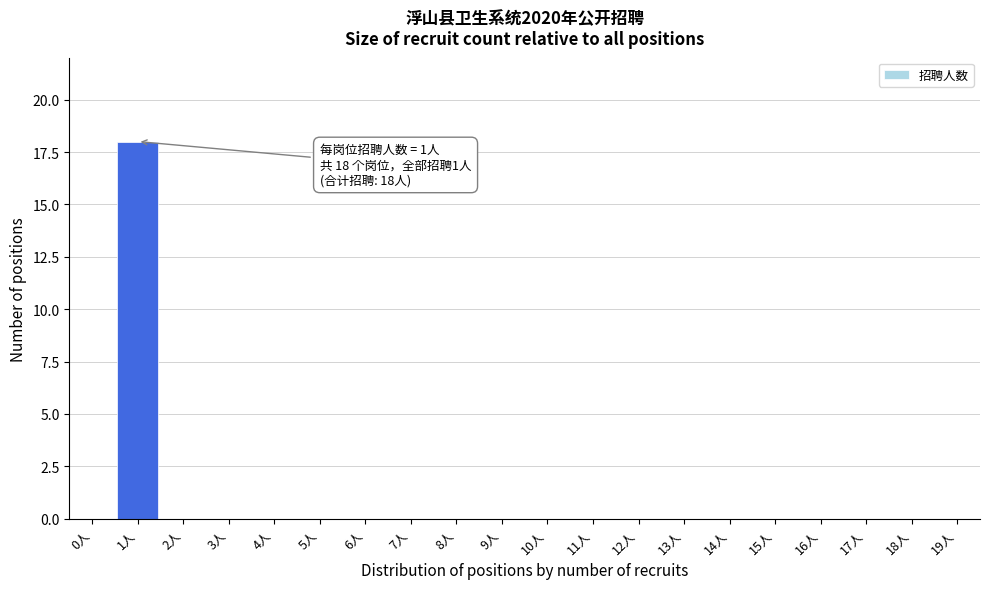

Reading right to left, list all the values displayed in this chart.

19人=0	18人=0	17人=0	16人=0	15人=0	14人=0	13人=0	12人=0	11人=0	10人=0	9人=0	8人=0	7人=0	6人=0	5人=0	4人=0	3人=0	2人=0	1人=18	0人=0